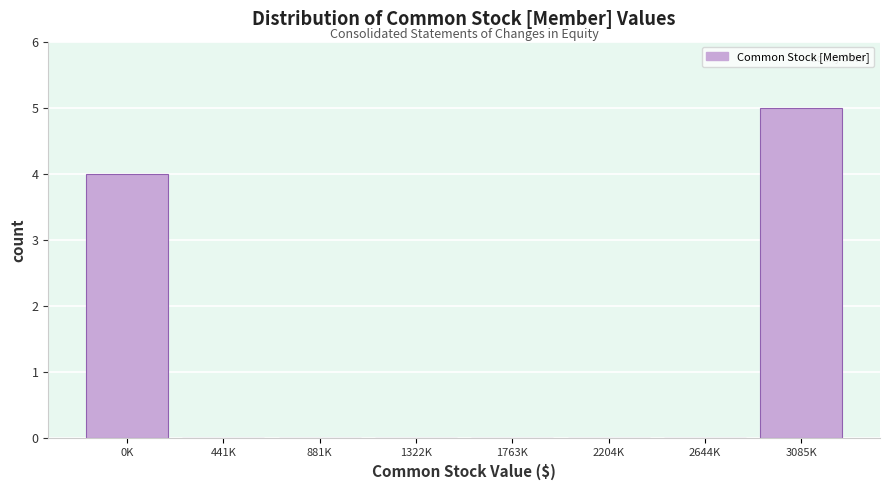

Reading left to right, extract all data points from this chart.

0K=4	441K=0	881K=0	1322K=0	1763K=0	2204K=0	2644K=0	3085K=5